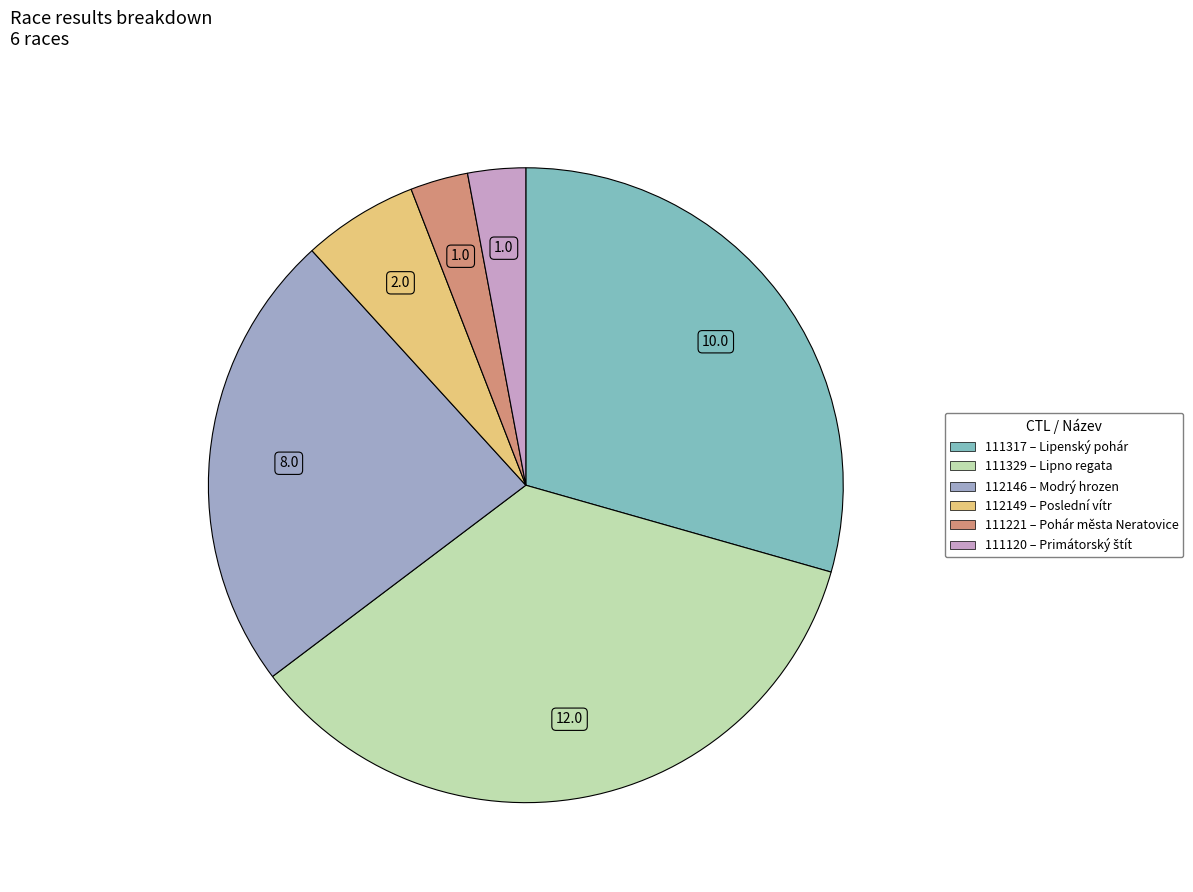

Is there a majority slice in this chart?

No